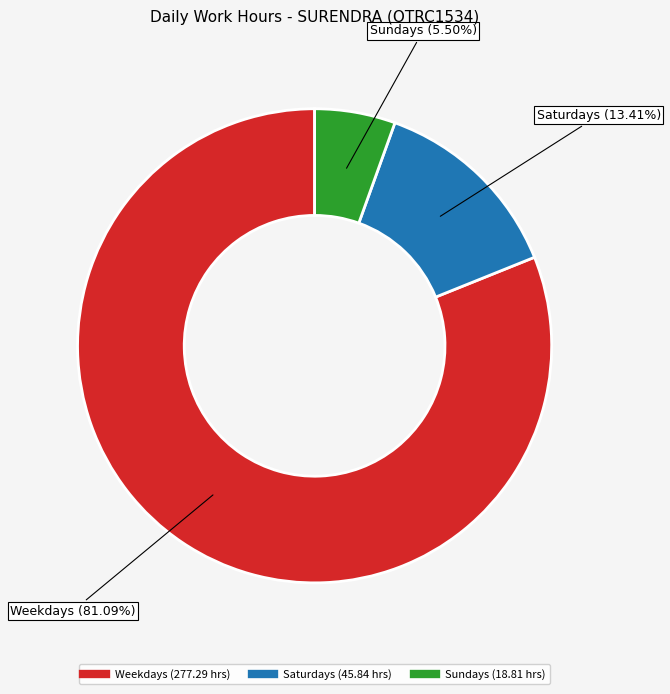

To the nearest percent, what is the average slice percentage?

33%